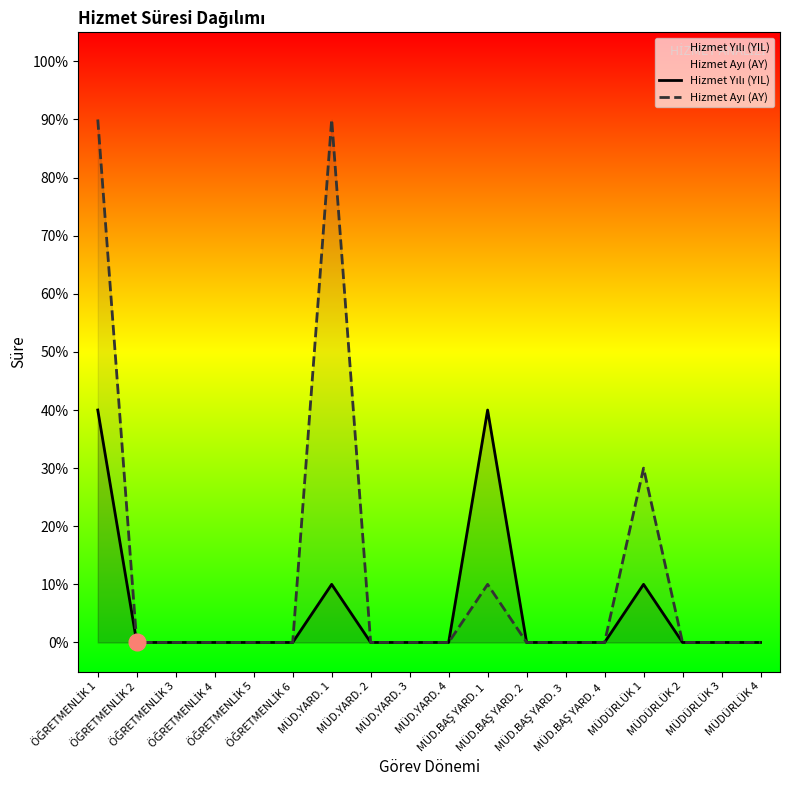

Which series has the widest spread of values?

Hizmet Ayı (AY)